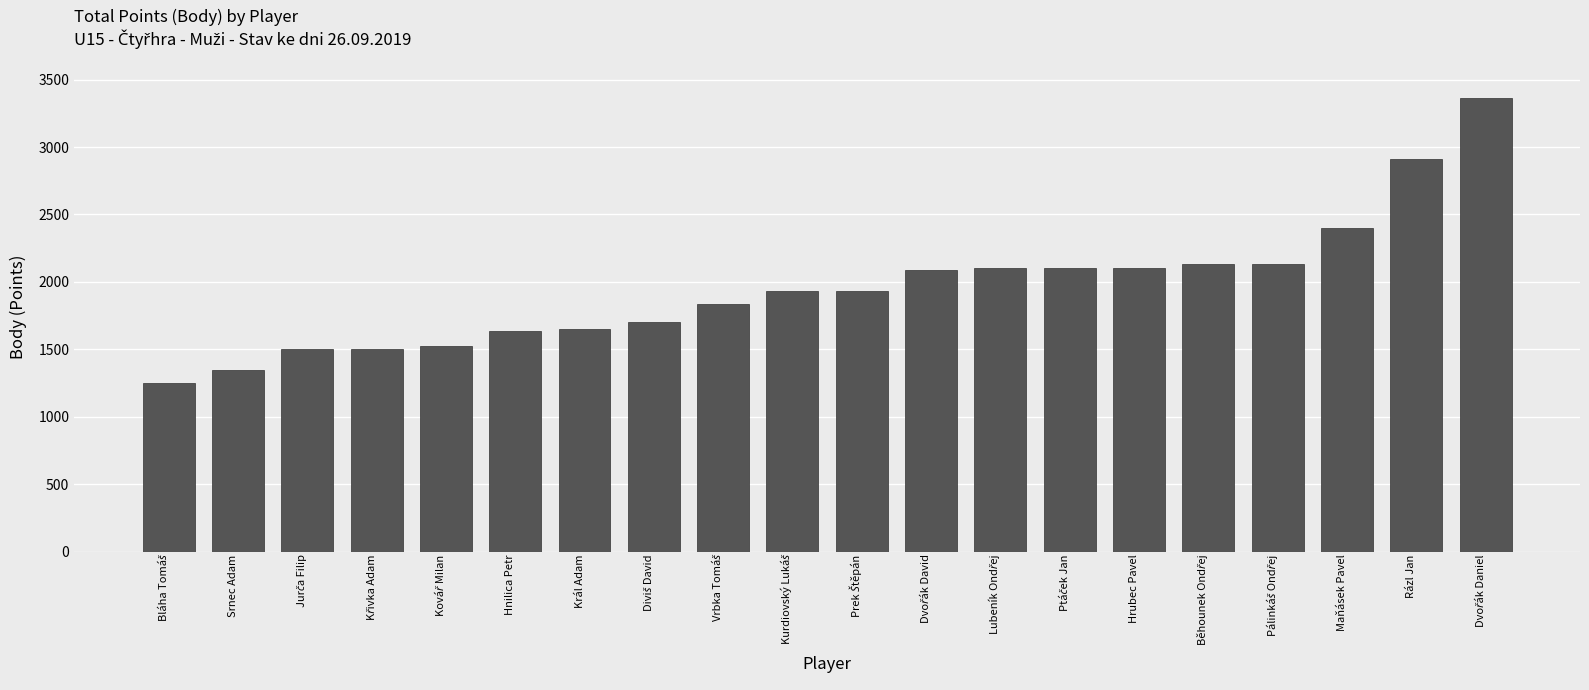

How many categories are shown in the chart?

20